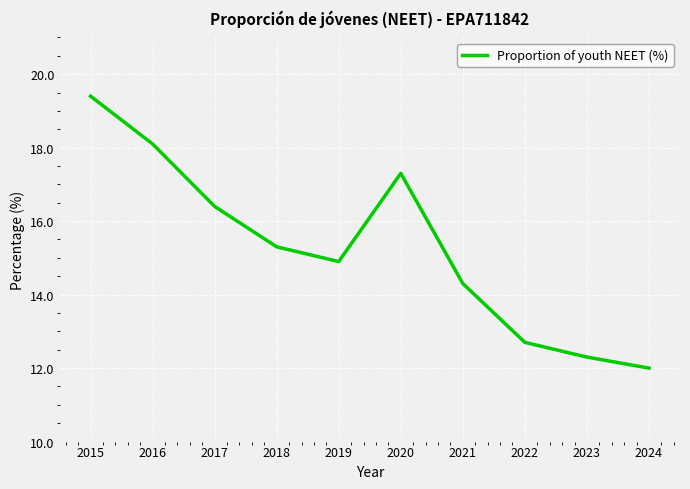

Rank the categories by value from lowest to highest.

2024, 2023, 2022, 2021, 2019, 2018, 2017, 2020, 2016, 2015